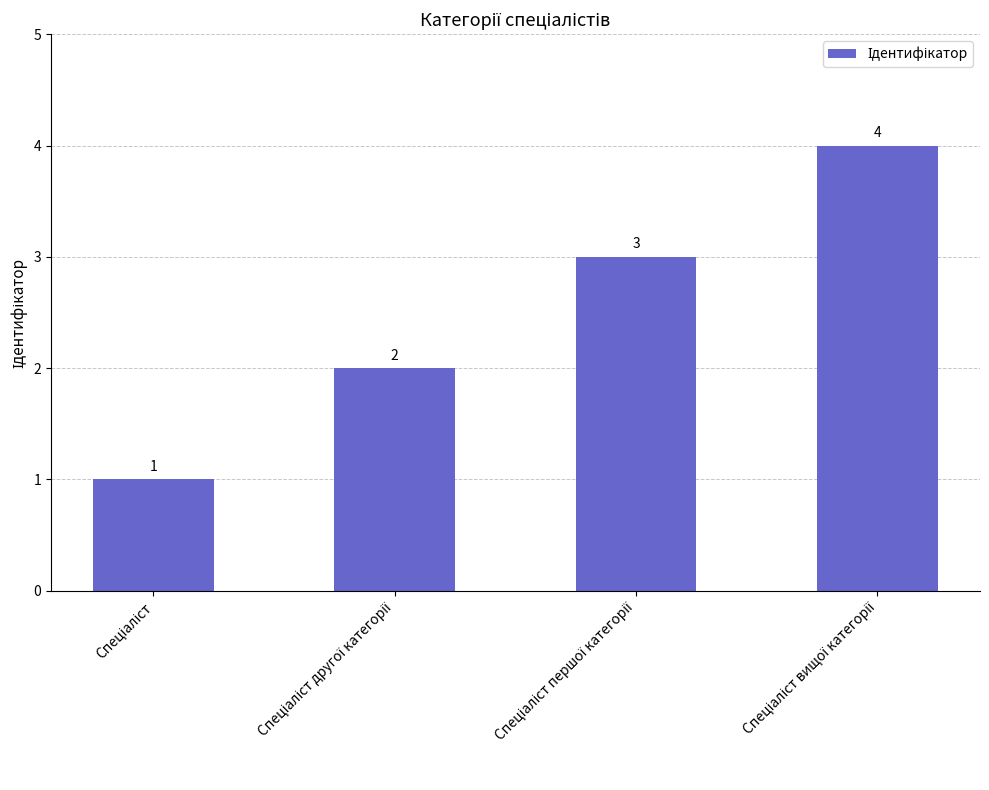

What is the value of the 1st bar from the left?

1